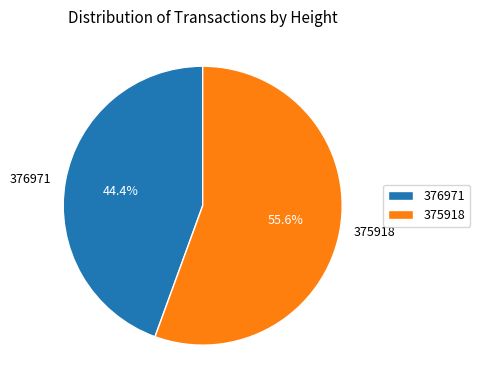

Combined, do 376971 and 375918 account for over 50%?

Yes